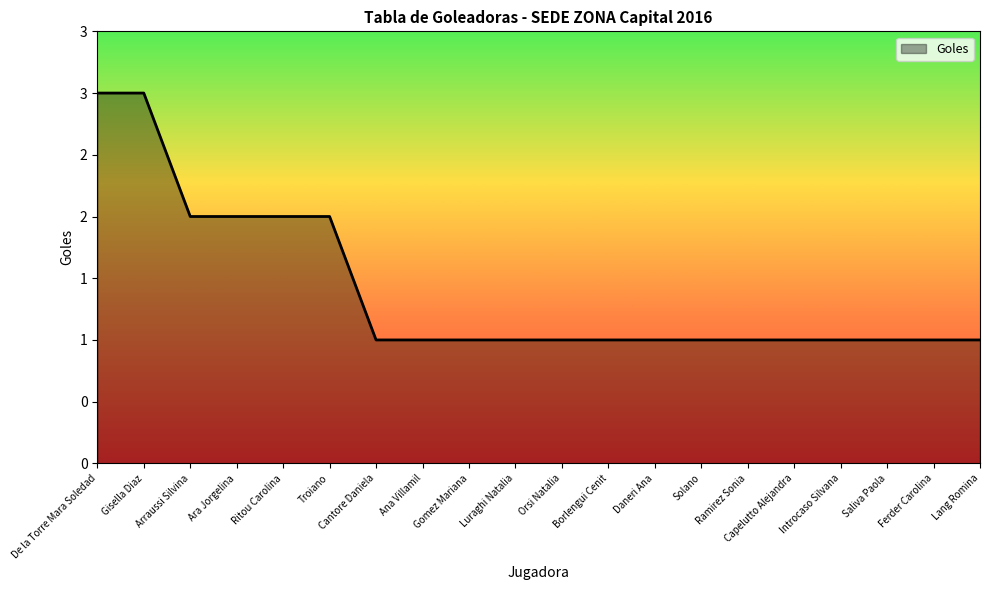

What is the label of the 18th point from the right?

Arraussi Silvina